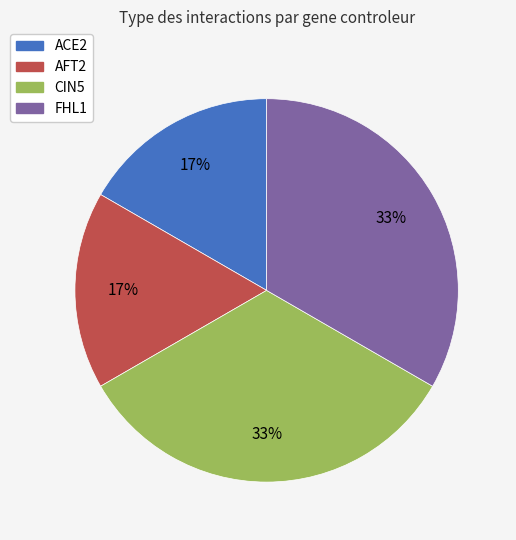

What percentage is the CIN5 slice, to the nearest percent?

33%